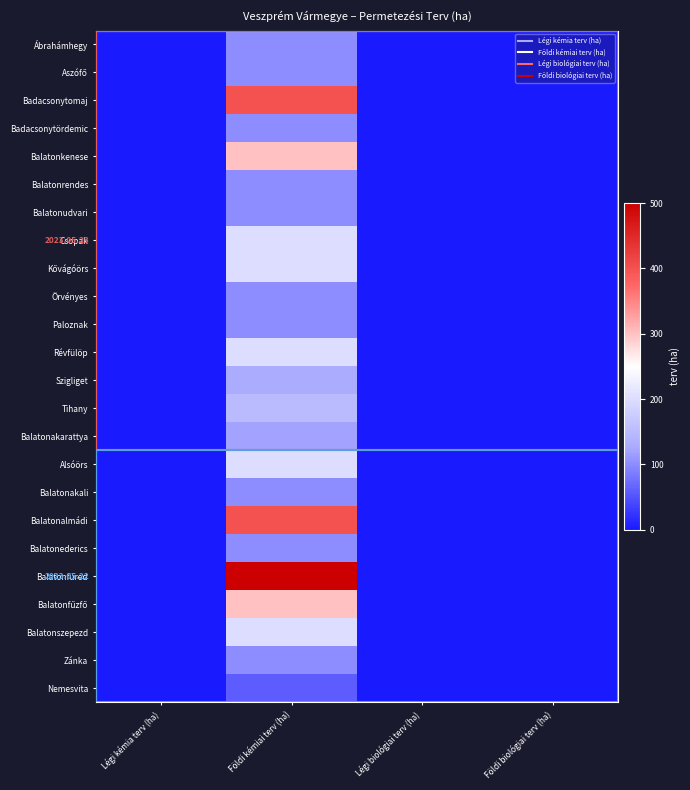

Which category has the highest value across all series?

Földi kémiai terv (ha)